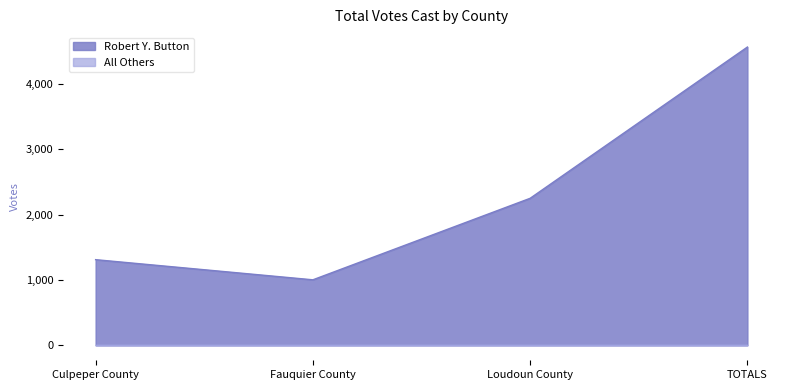

What is the average value?

2282